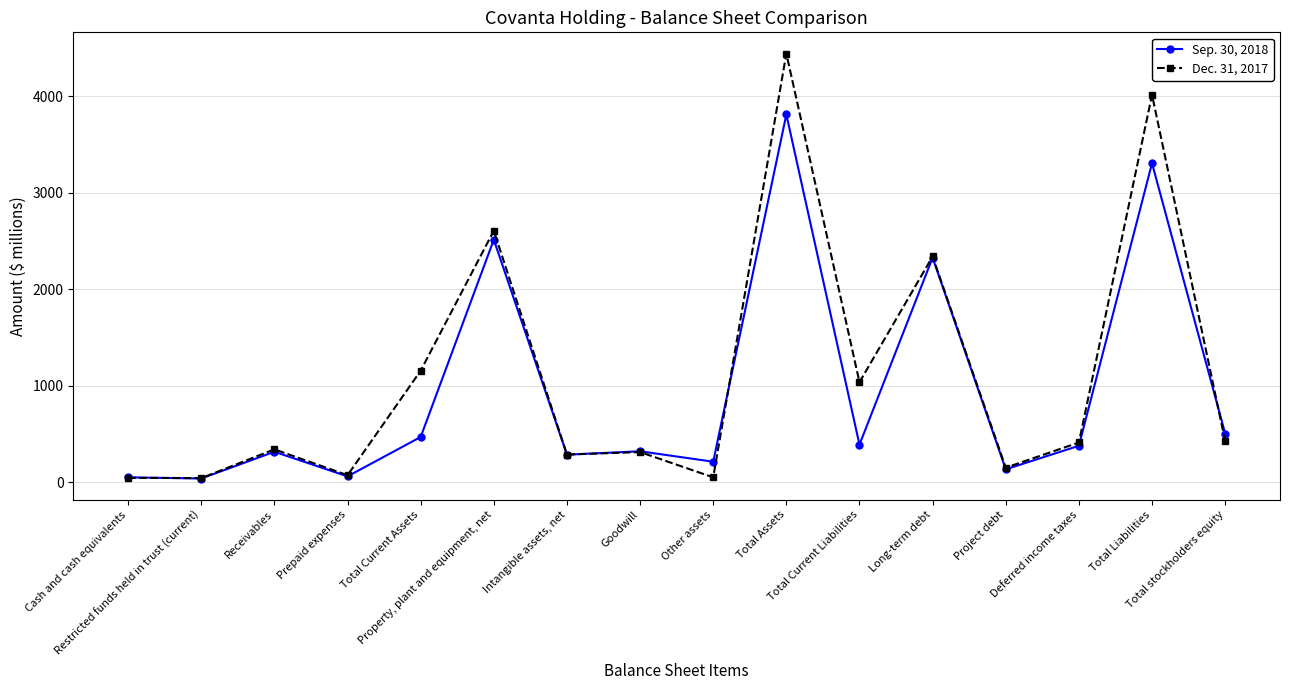

List the series in order of their overall mean, highest first.

Dec. 31, 2017, Sep. 30, 2018